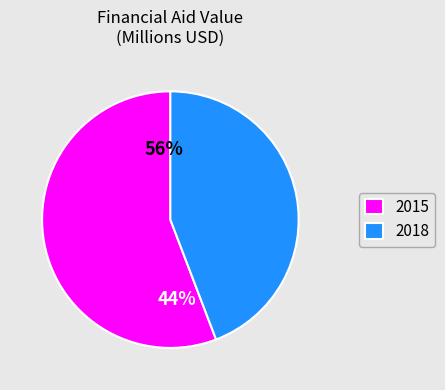

Combined, what portion of the pie is 2018 and 2015?

100.0%